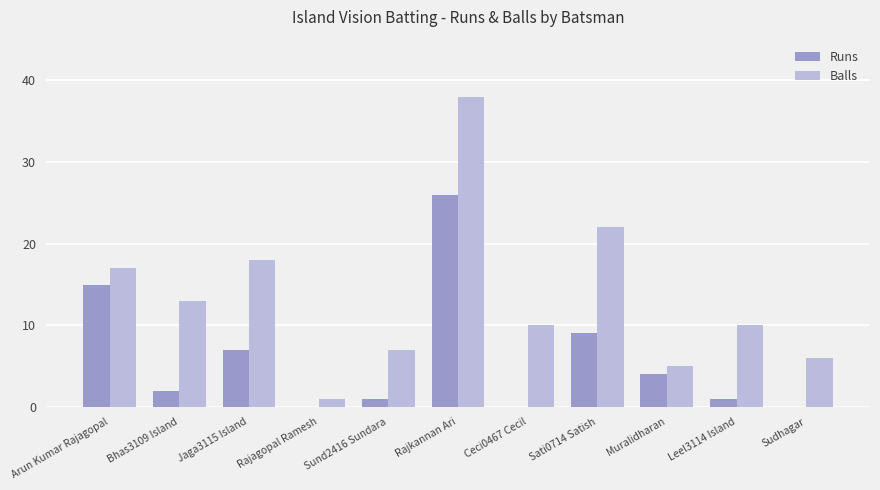

Which series changed the most between Jaga3115 Island and Rajagopal Ramesh?

Balls